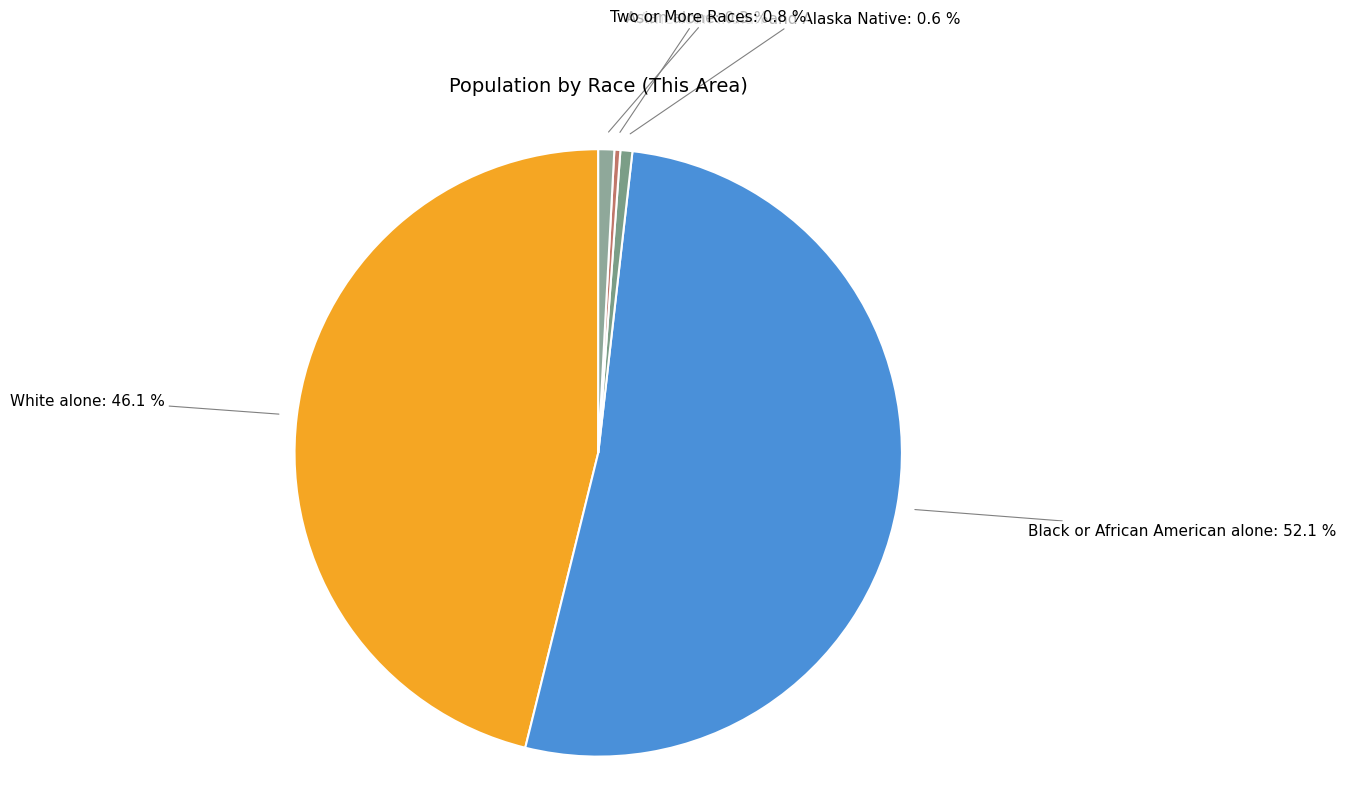

Which has a higher value, White alone or Asian alone?

White alone